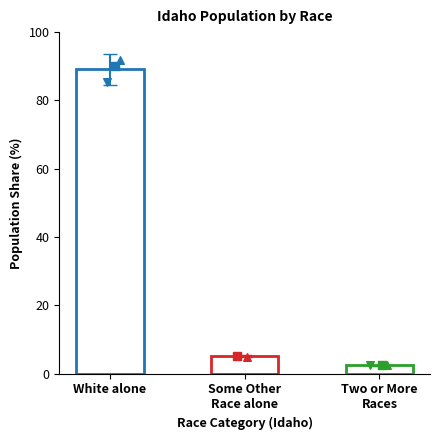

What is the change in value from White alone to Some Other
Race alone?

-84.0